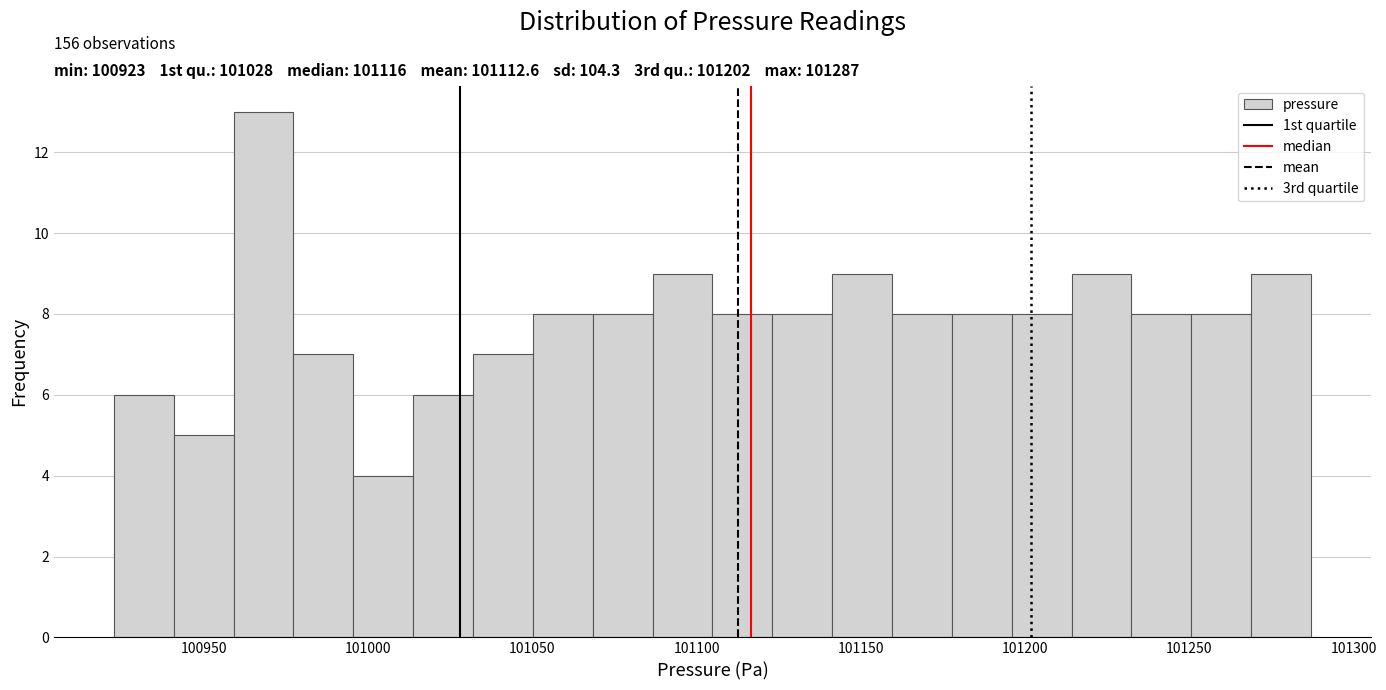

Around what value on the x-axis is the tallest bar? Give the approximate position of its centre, as read against the axis.

100970